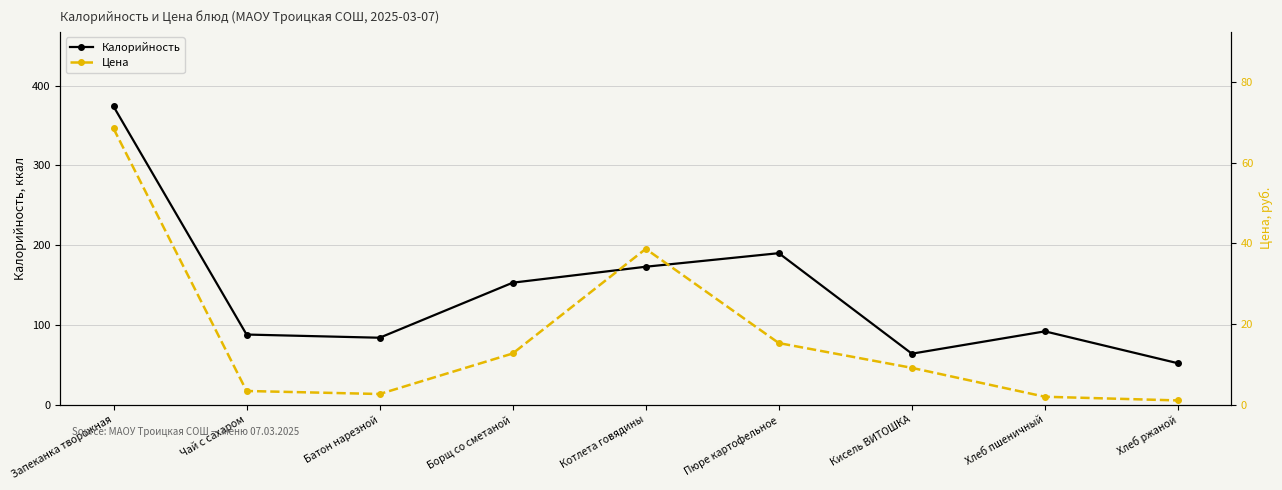

At which category is the sum across all series the highest?

Запеканка творожная